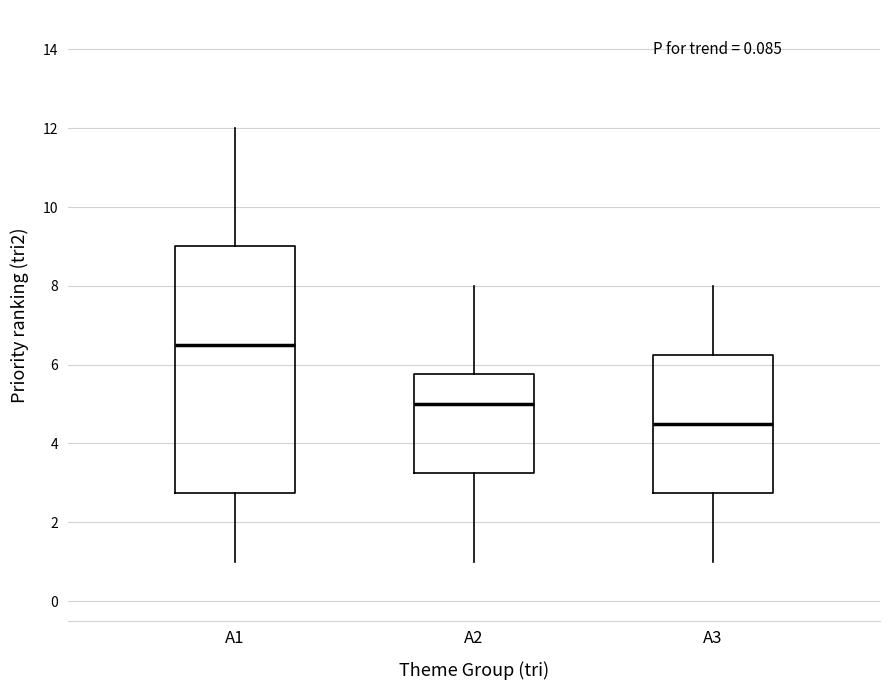

Where is the lower edge of the box for A3 on the y-axis? The values are not printed on the chart, so give them approximately, as read against the axis.

2.8